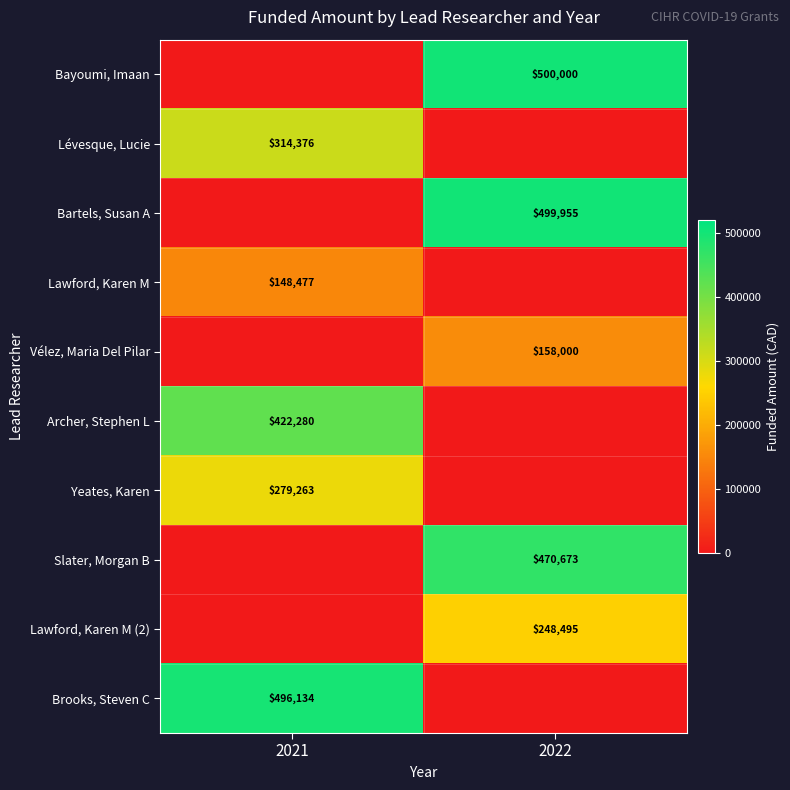

Is it true that Lawford, Karen M (2) equals 412156 at 2022?

False